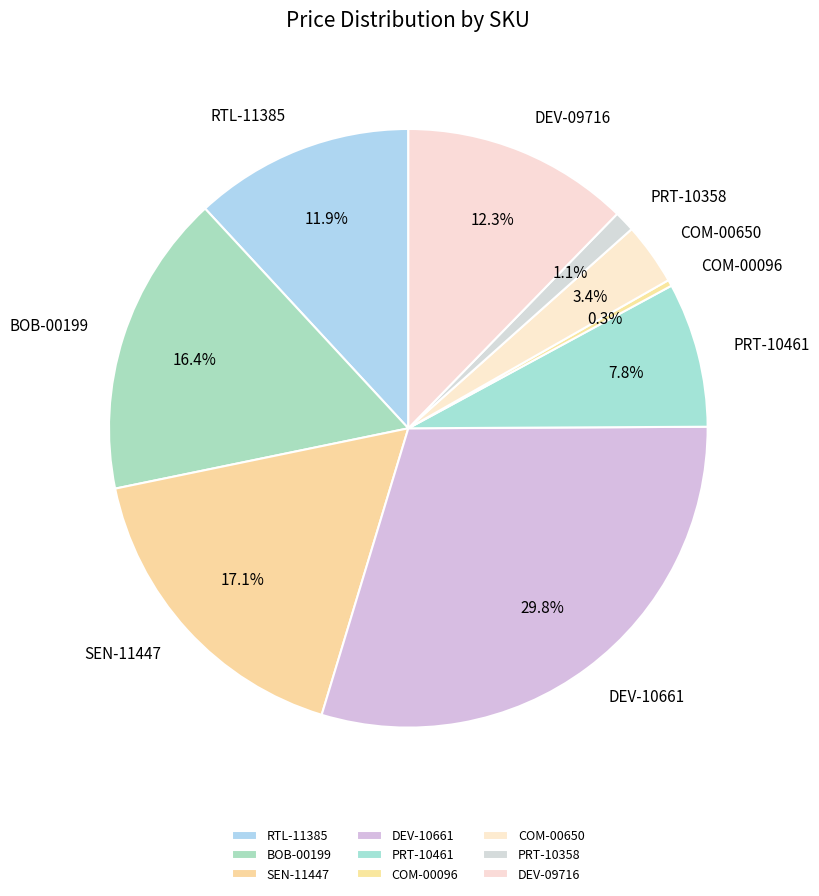

Is it true that PRT-10358 is 11% of the pie?

False